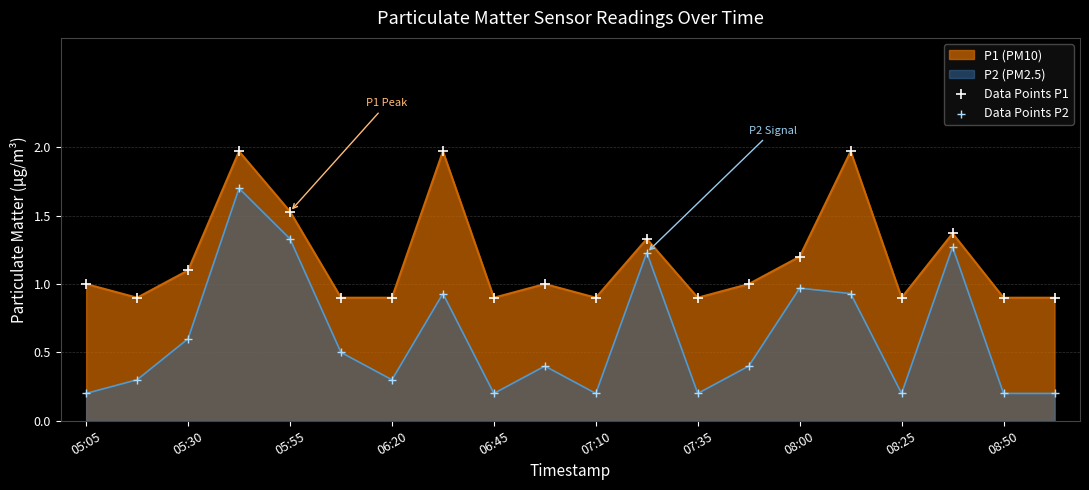

Which series has the largest range (max minus min)?

P2 (PM2.5)